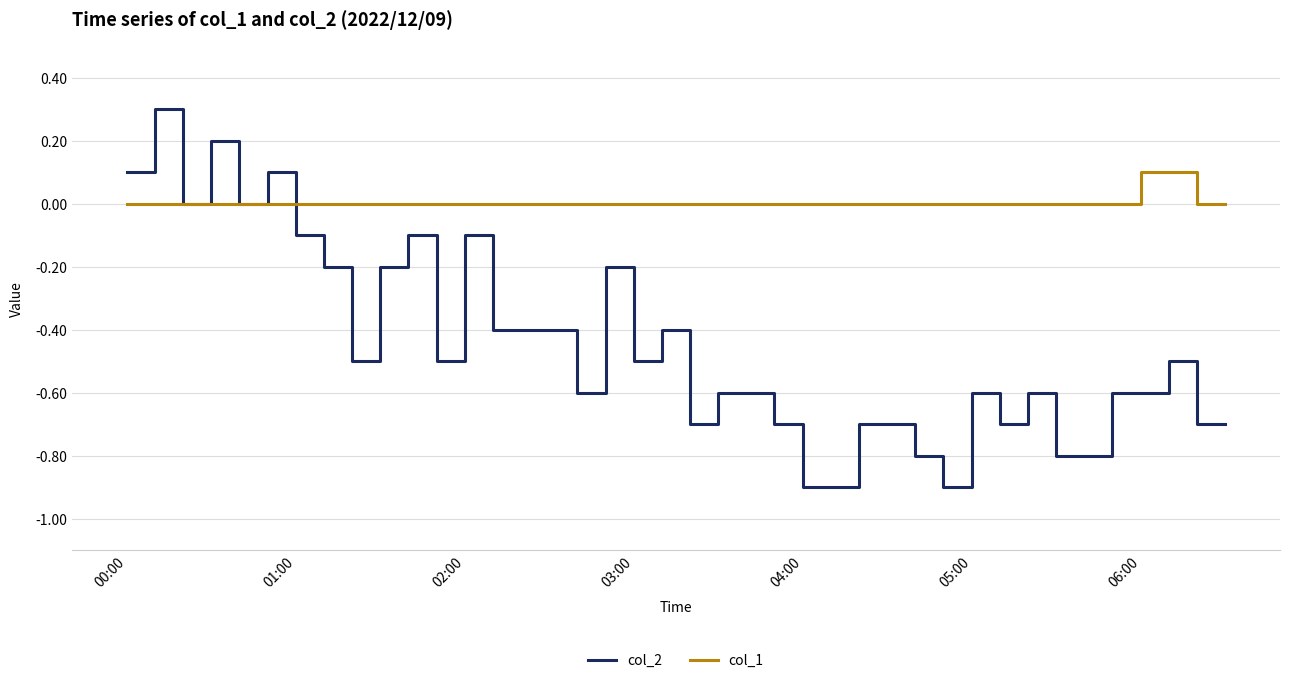

Rank the series by their maximum value, from lowest to highest.

col_1, col_2